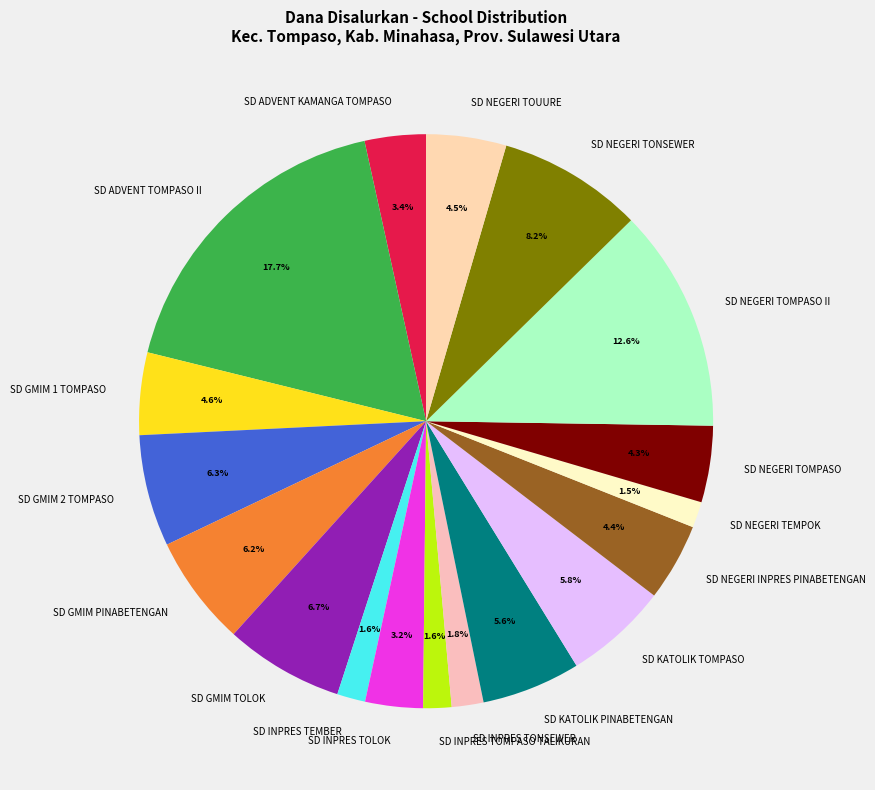

Does any single category account for the majority?

No